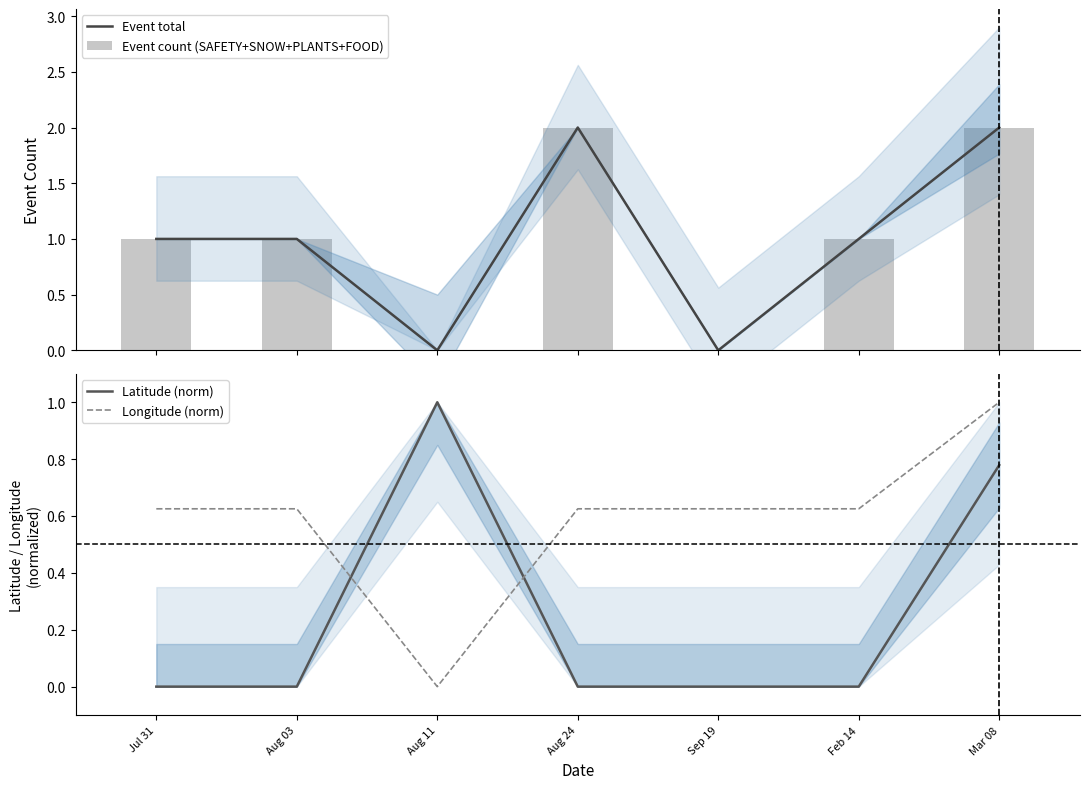

Reading right to left, what are all the values shown in this chart?

Event total: 2.0	1.0	0.0	2.0	0.0	1.0	1.0
Event count (SAFETY+SNOW+PLANTS+FOOD): 2.0	1.0	0.0	2.0	0.0	1.0	1.0
Latitude (norm): 0.8	0.0	0.0	0.0	1.0	0.0	0.0
Longitude (norm): 1.0	0.6	0.6	0.6	0.0	0.6	0.6